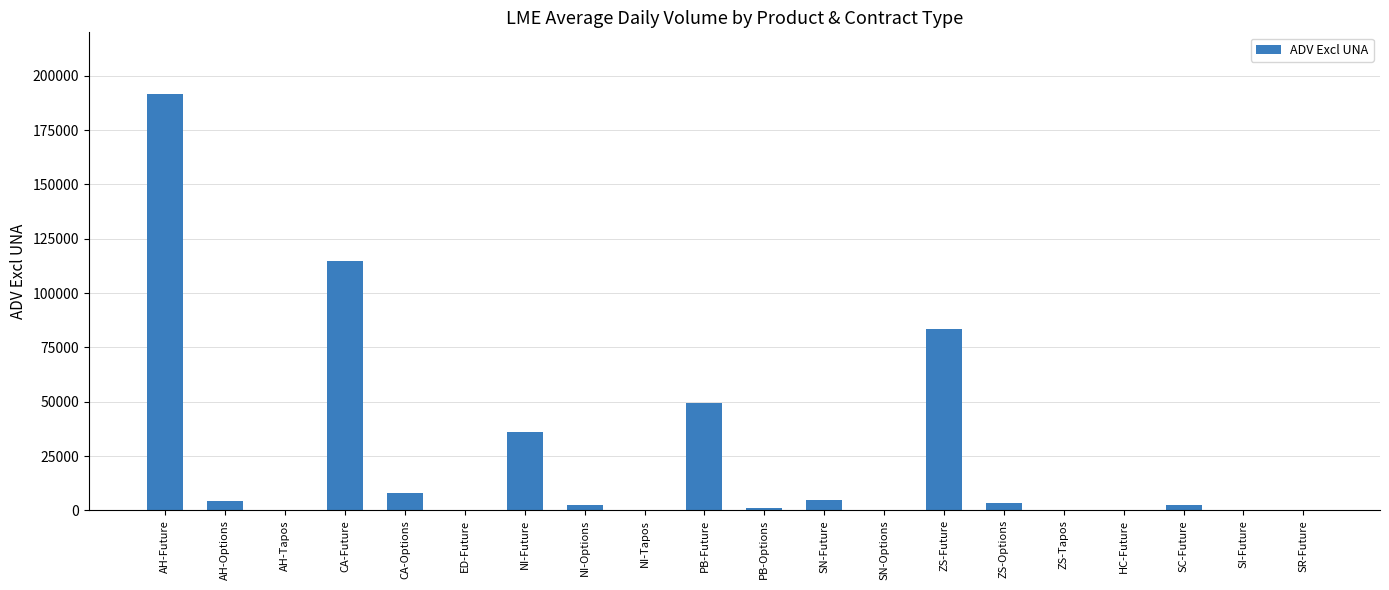

What is the change in value from SN-Options to SC-Future?

+2487